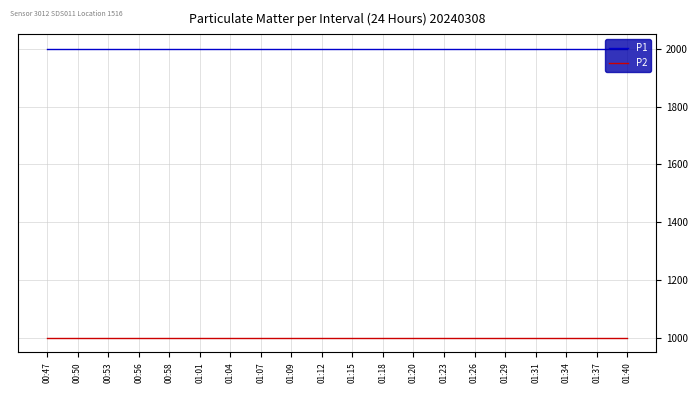

What is the spread (max minus min) of values at 01:01?

1000.0